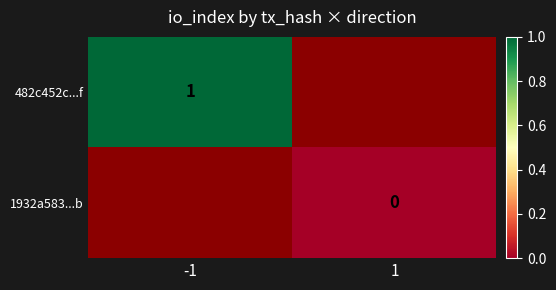

Count the number of categories in the chart.

2